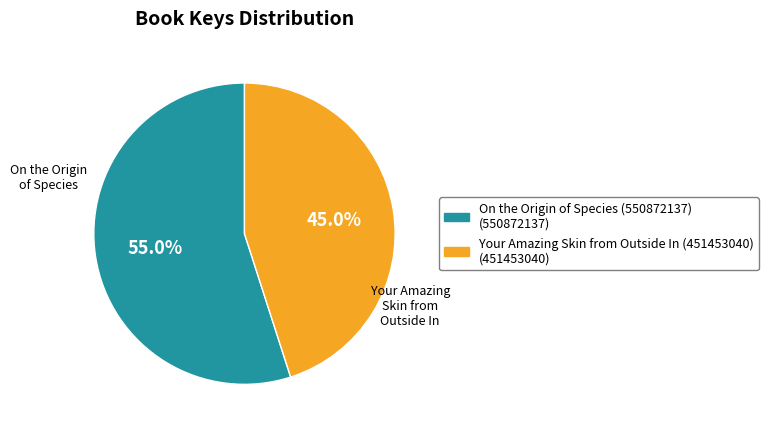

Which slice is the largest?

On the Origin of Species (550872137)